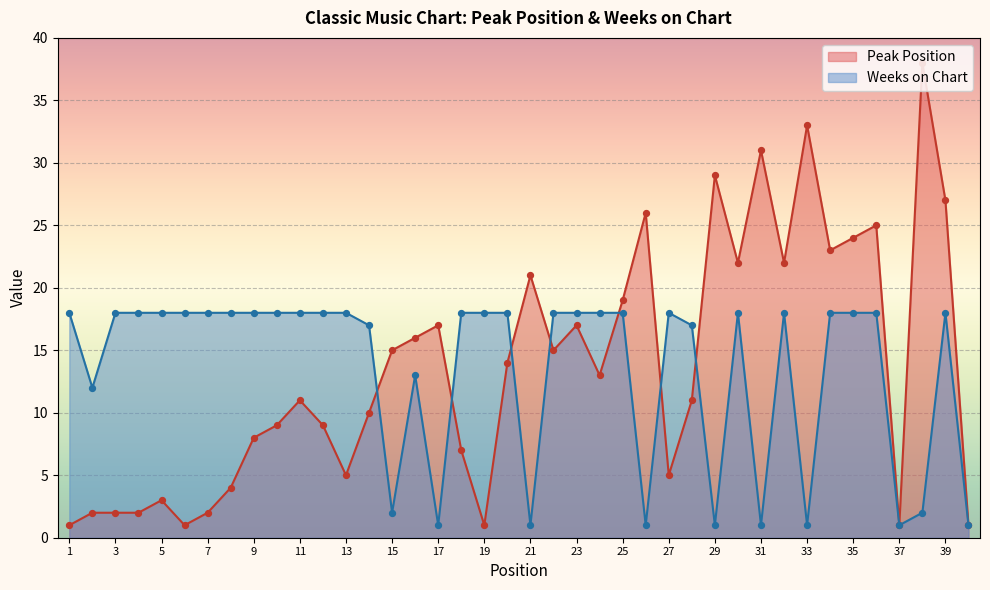

Which series has the widest spread of Y values?

Peak Position